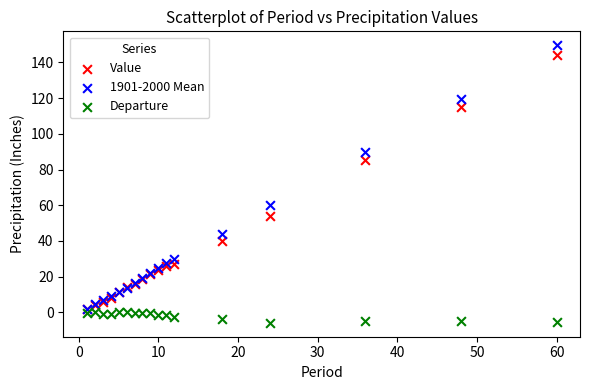

Across all series, what Y value is closest to 71?

59.9